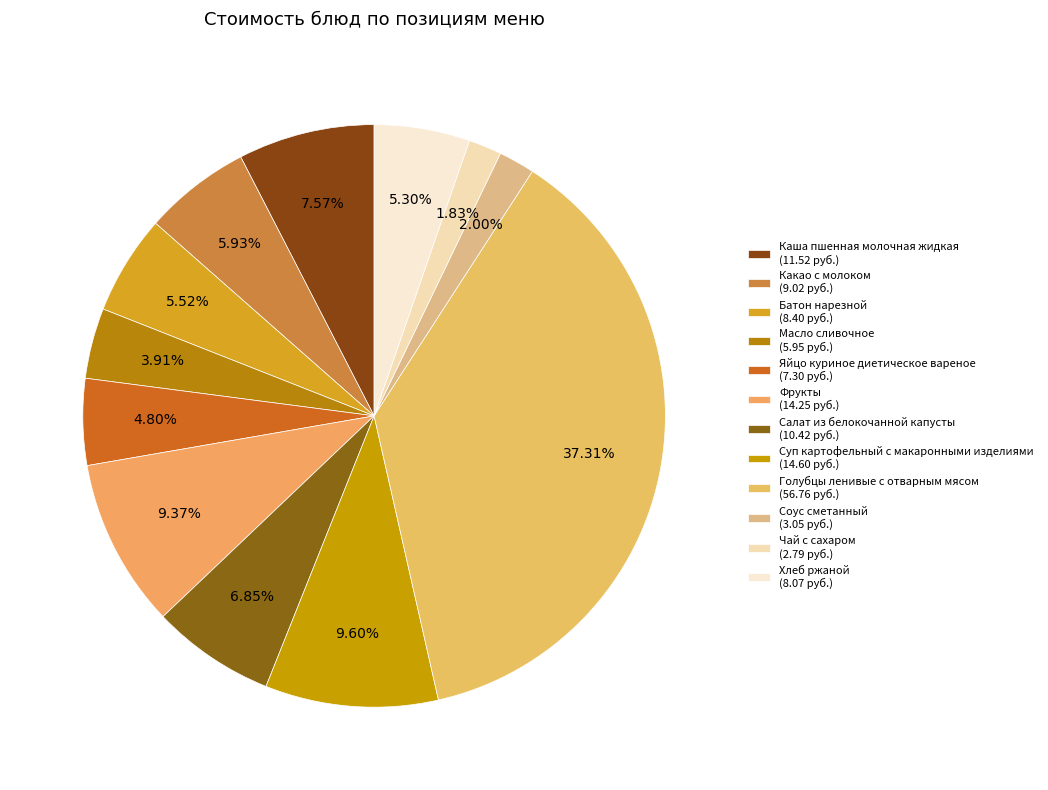

How many segments does this pie chart have?

12